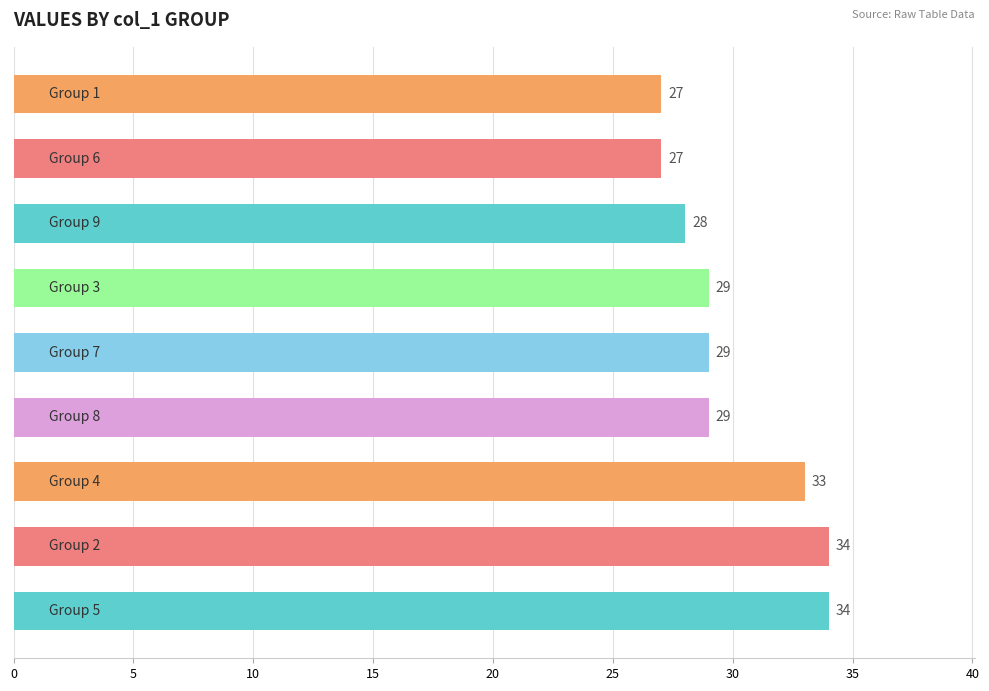

How many bars are there in total?

9